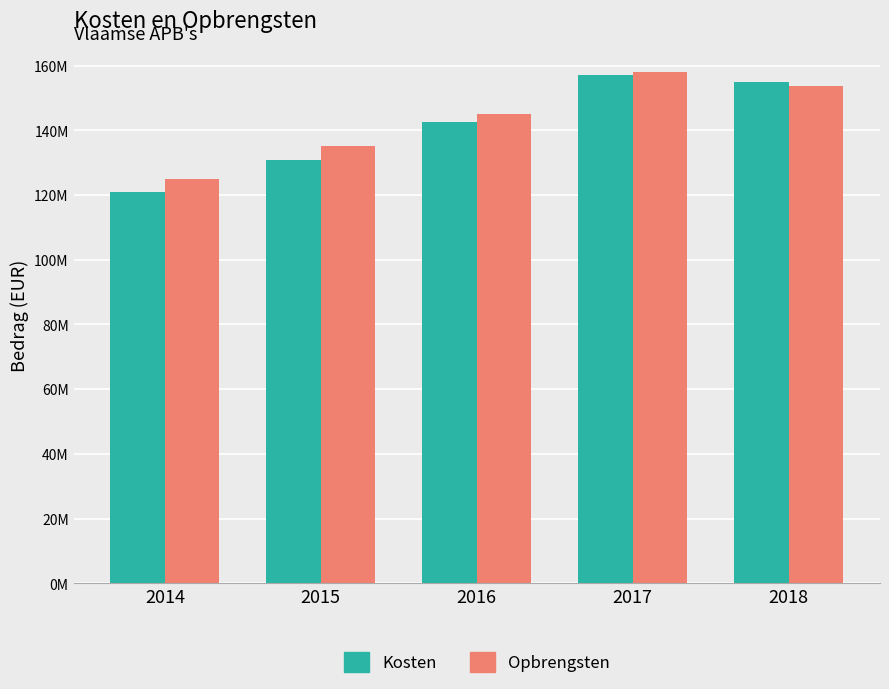

List the series in order of their overall mean, highest first.

Opbrengsten, Kosten